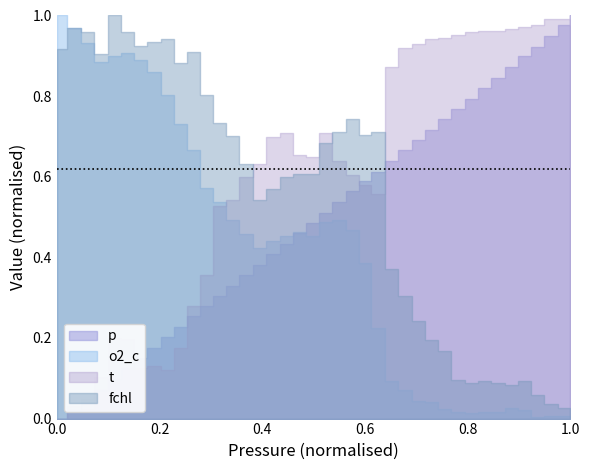

True or false: o2_c has more than 1 interior local peaks.

True